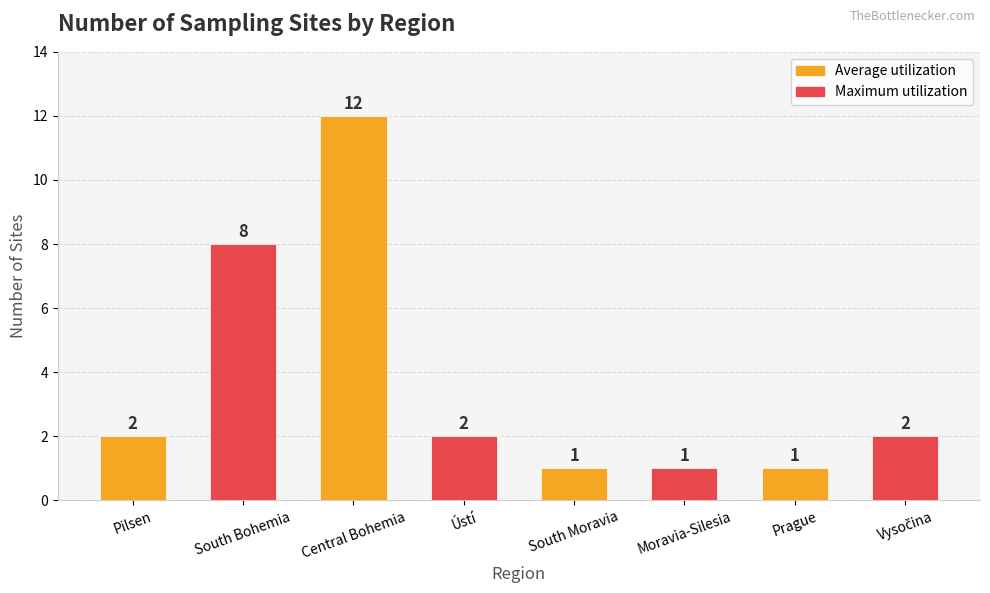

What is the value of the 5th bar from the left?

1